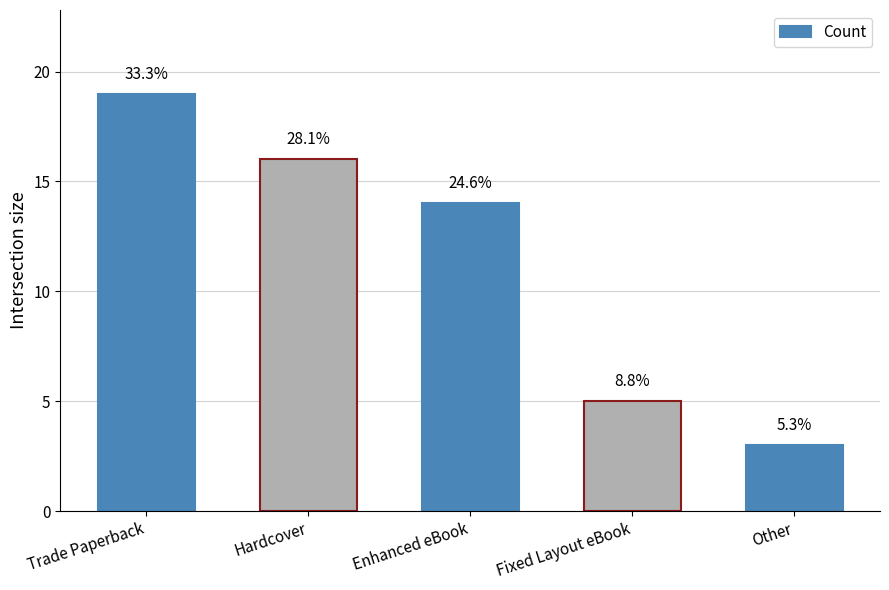

What is the difference between the values at Hardcover and Trade Paperback?

3